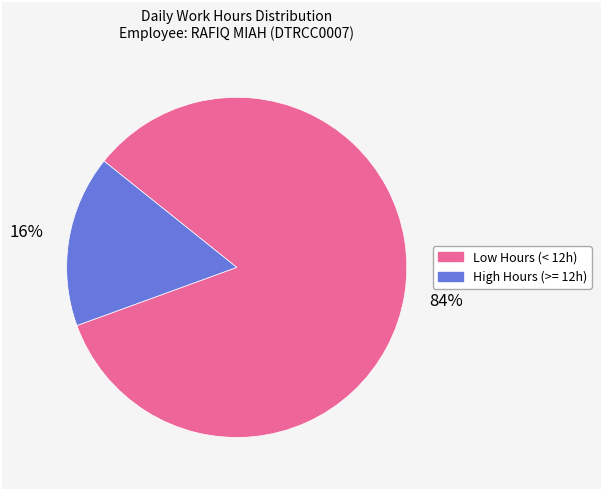

To the nearest percent, what is the average slice percentage?

50%